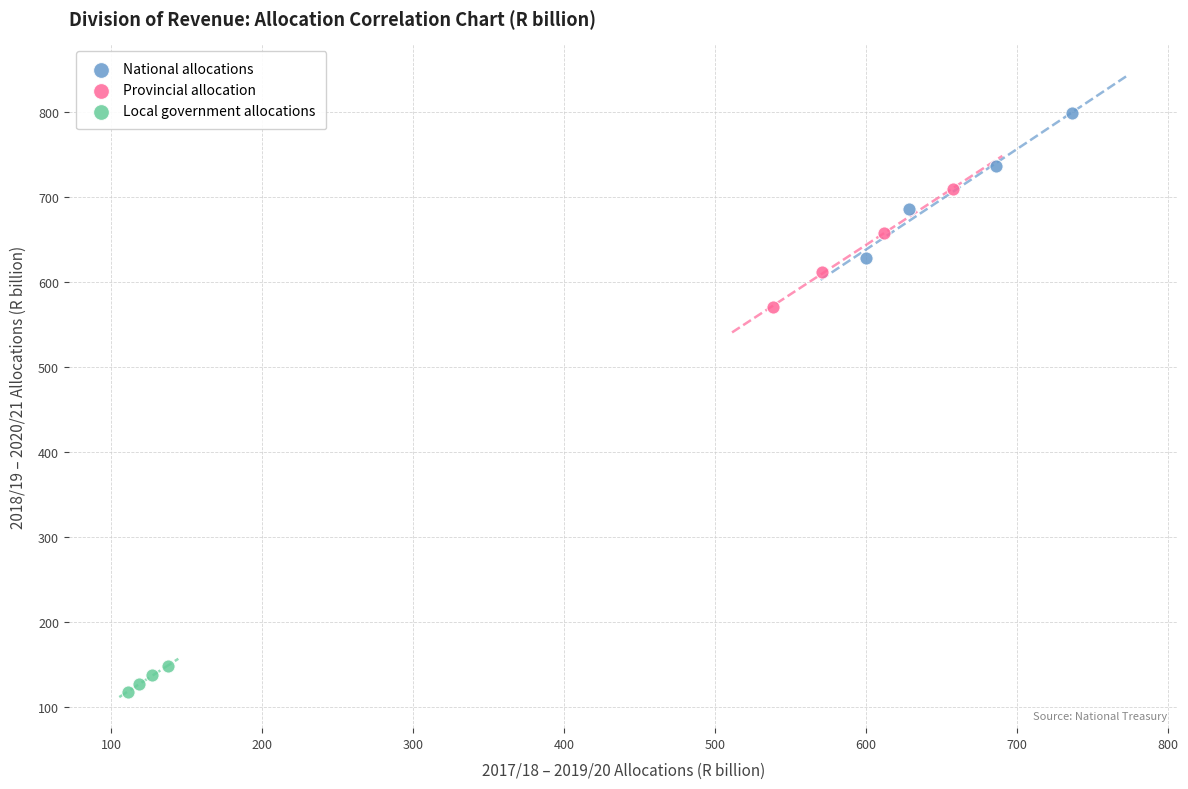

Which series contains the highest Y value?

National allocations